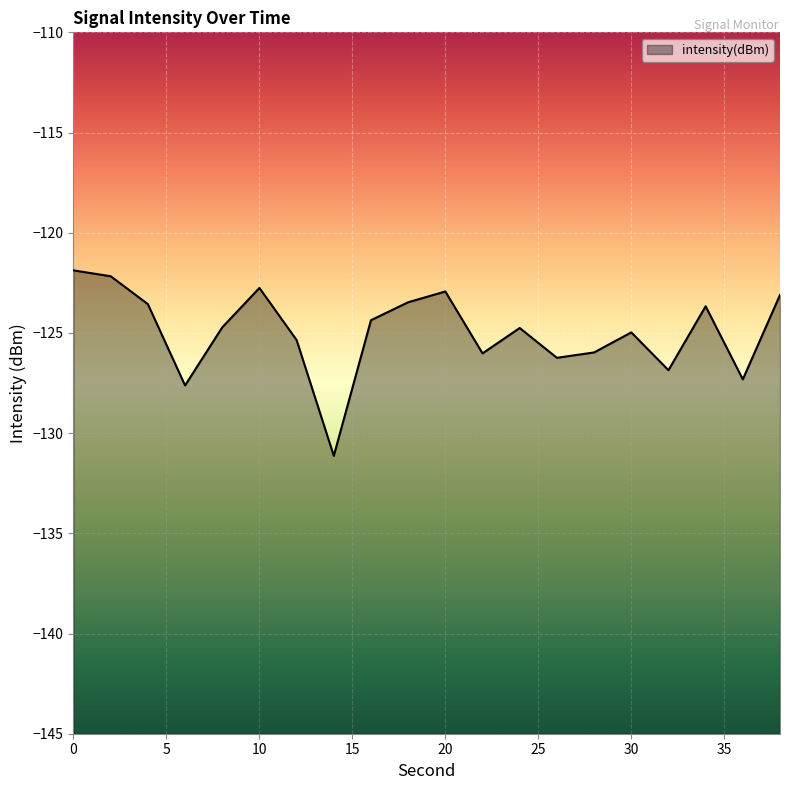

How many lines are shown in the chart?

1